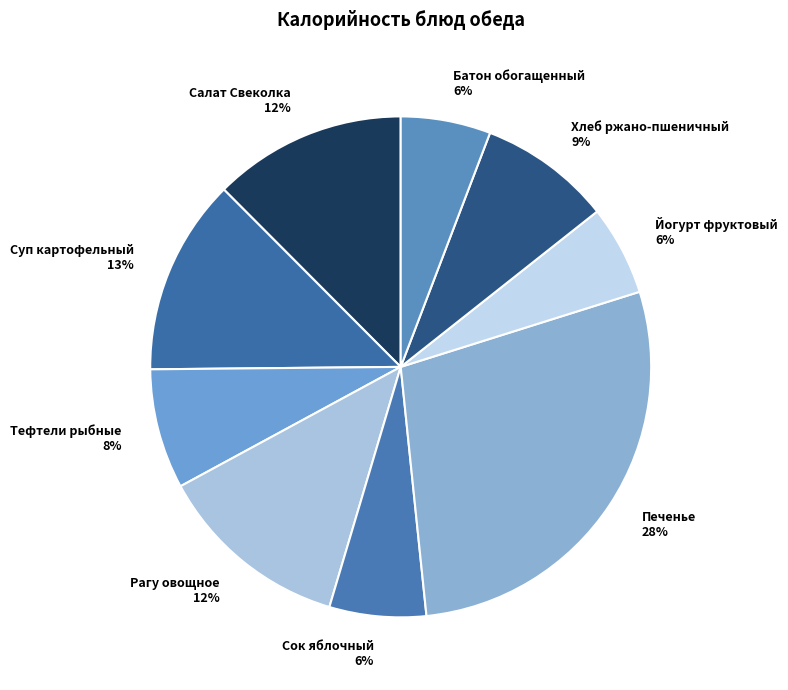

Between Печенье 28% and Хлеб ржано-пшеничный 9%, which is larger?

Печенье 28%